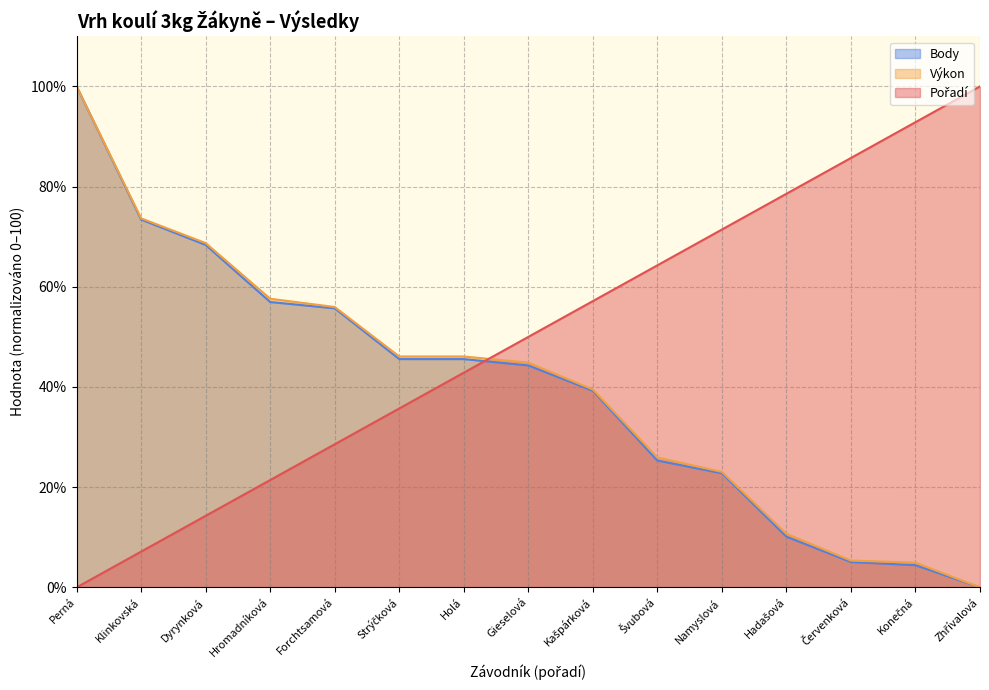

Between Švubová and Hadašová, which series saw the biggest shift?

Výkon